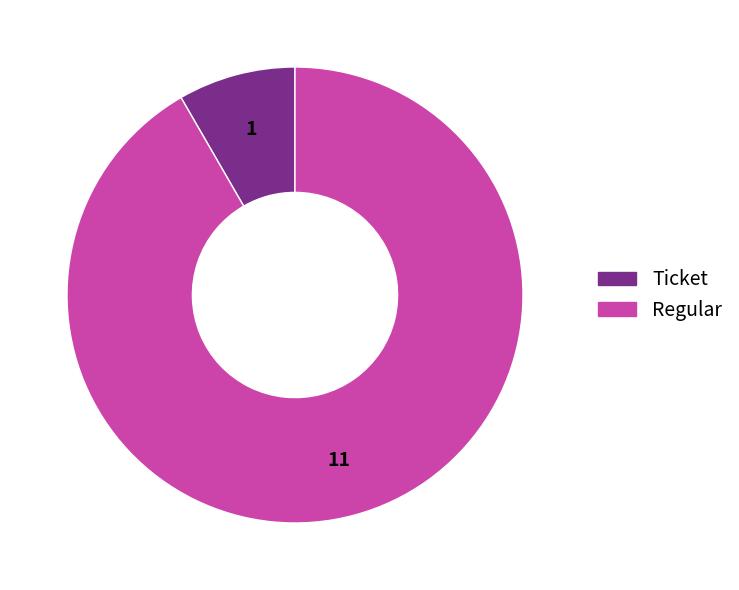

How many slices are in this pie chart?

2